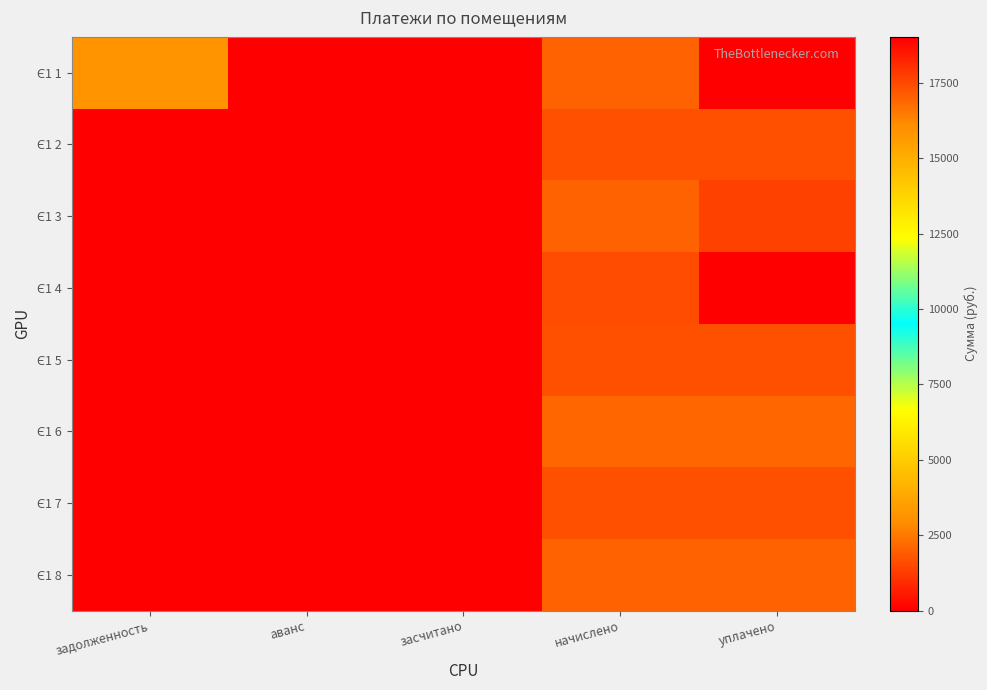

At how many categories does at least one series exceed 17717?

1